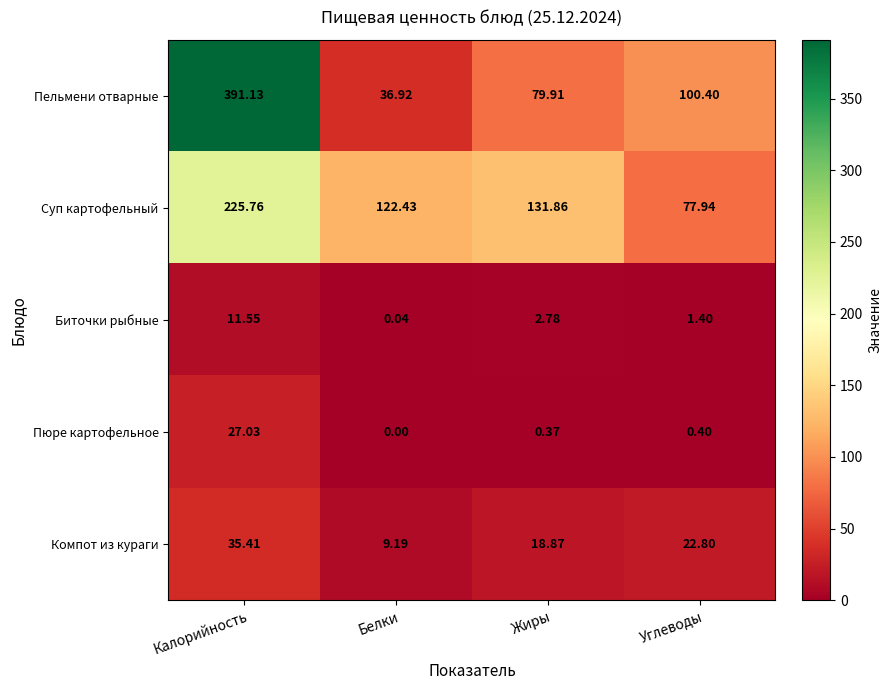

Between Калорийность and Белки, which series saw the biggest shift?

Пельмени отварные